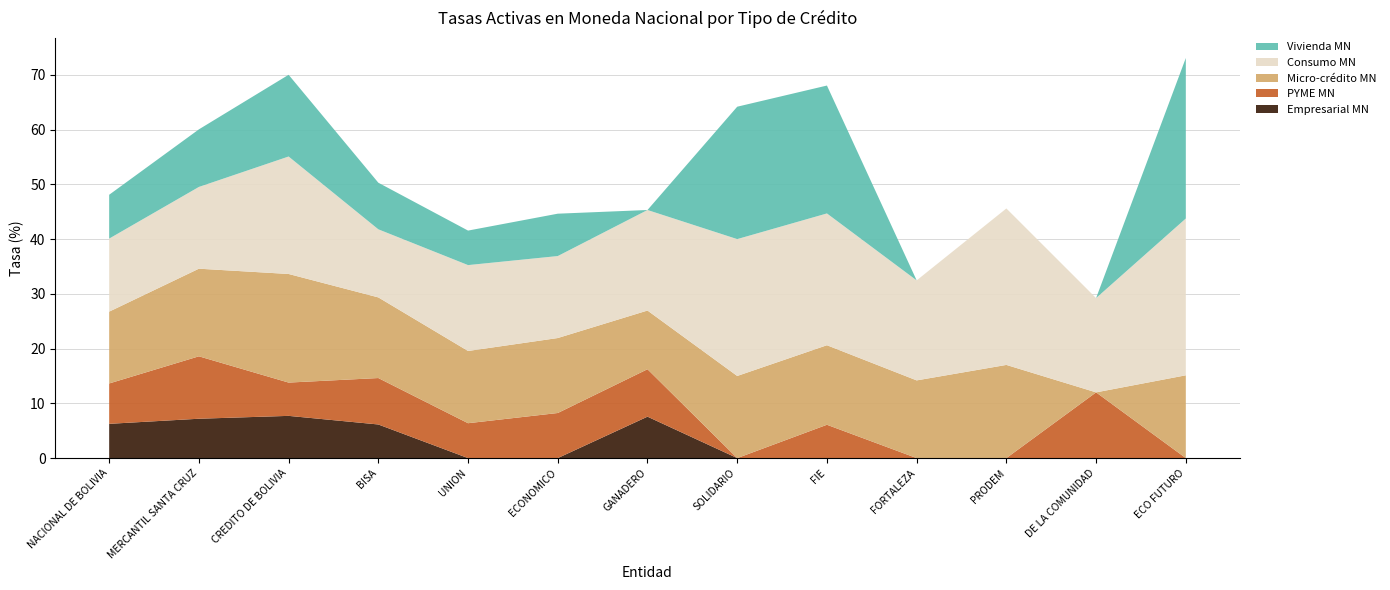

Reading left to right, transcribe all the data shown in this chart.

Empresarial MN: NACIONAL DE BOLIVIA=6.3	MERCANTIL SANTA CRUZ=7.2	CREDITO DE BOLIVIA=7.7	BISA=6.1	UNION=0.0	ECONOMICO=0.0	GANADERO=7.6	SOLIDARIO=0.0	FIE=0.0	FORTALEZA=0.0	PRODEM=0.0	DE LA COMUNIDAD=0.0	ECO FUTURO=0.0
PYME MN: NACIONAL DE BOLIVIA=7.4	MERCANTIL SANTA CRUZ=11.4	CREDITO DE BOLIVIA=6.1	BISA=8.5	UNION=6.4	ECONOMICO=8.2	GANADERO=8.7	SOLIDARIO=0.0	FIE=6.1	FORTALEZA=0.0	PRODEM=0.0	DE LA COMUNIDAD=12.0	ECO FUTURO=0.0
Micro-crédito MN: NACIONAL DE BOLIVIA=13.1	MERCANTIL SANTA CRUZ=16.0	CREDITO DE BOLIVIA=19.8	BISA=14.7	UNION=13.2	ECONOMICO=13.7	GANADERO=10.7	SOLIDARIO=15.0	FIE=14.5	FORTALEZA=14.2	PRODEM=17.0	DE LA COMUNIDAD=0.0	ECO FUTURO=15.1
Consumo MN: NACIONAL DE BOLIVIA=13.3	MERCANTIL SANTA CRUZ=14.9	CREDITO DE BOLIVIA=21.5	BISA=12.4	UNION=15.7	ECONOMICO=15.0	GANADERO=18.4	SOLIDARIO=25.0	FIE=24.1	FORTALEZA=18.3	PRODEM=28.6	DE LA COMUNIDAD=17.2	ECO FUTURO=28.6
Vivienda MN: NACIONAL DE BOLIVIA=8.0	MERCANTIL SANTA CRUZ=10.5	CREDITO DE BOLIVIA=14.9	BISA=8.5	UNION=6.3	ECONOMICO=7.7	GANADERO=0.0	SOLIDARIO=24.2	FIE=23.4	FORTALEZA=0.0	PRODEM=0.0	DE LA COMUNIDAD=0.0	ECO FUTURO=29.3